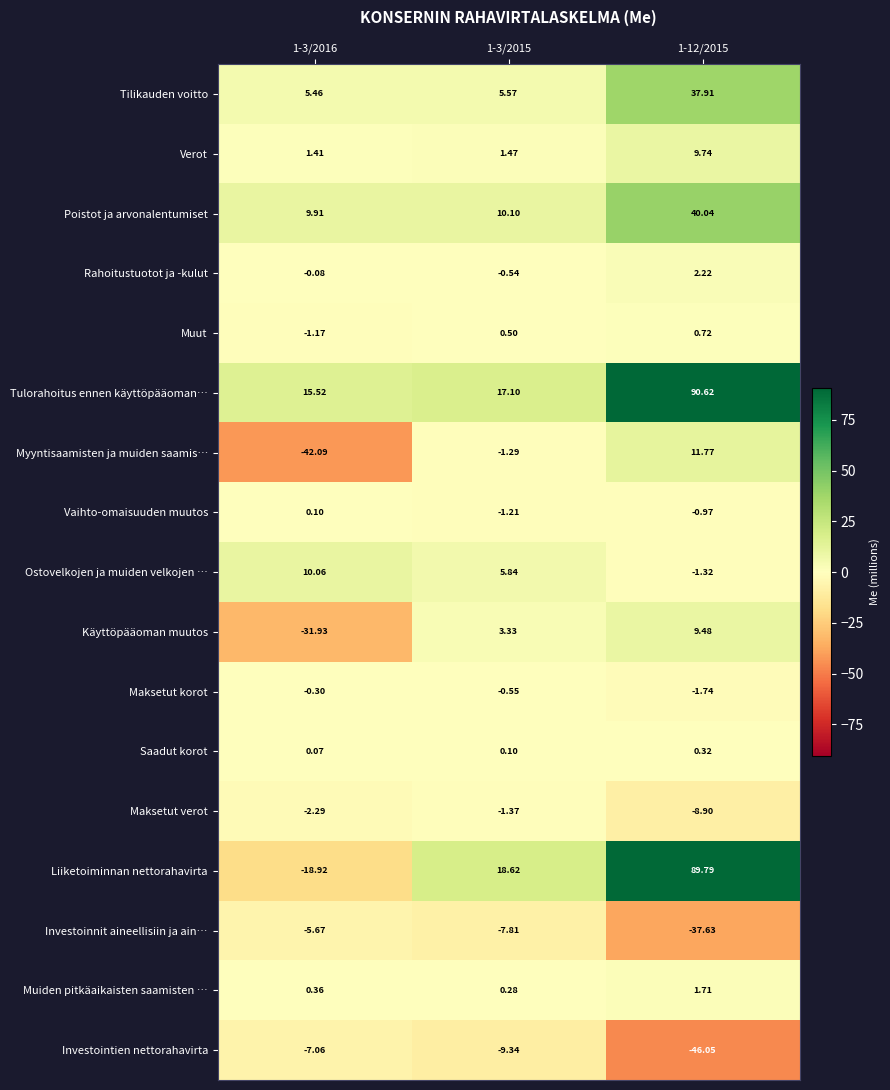

Which series has the largest range (max minus min)?

Liiketoiminnan nettorahavirta